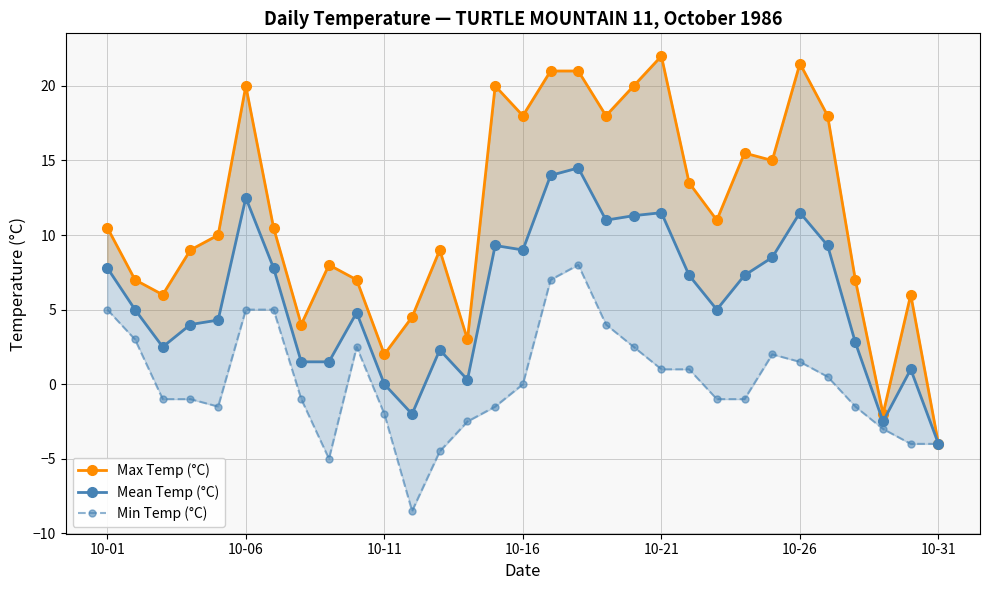

What is the spread (max minus min) of values at 10-21?

21.0